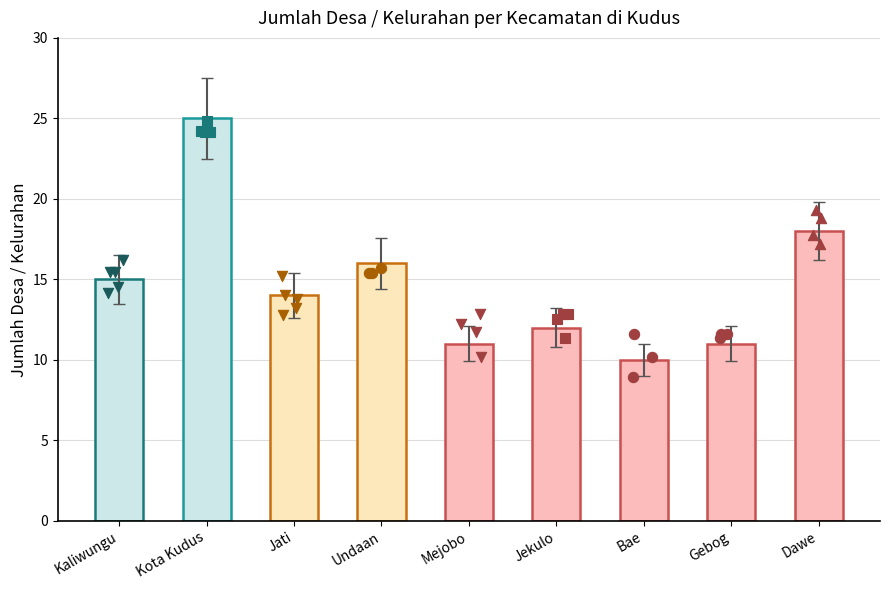

What is the ratio of the value at Kota Kudus to the value at Kaliwungu?

1.7